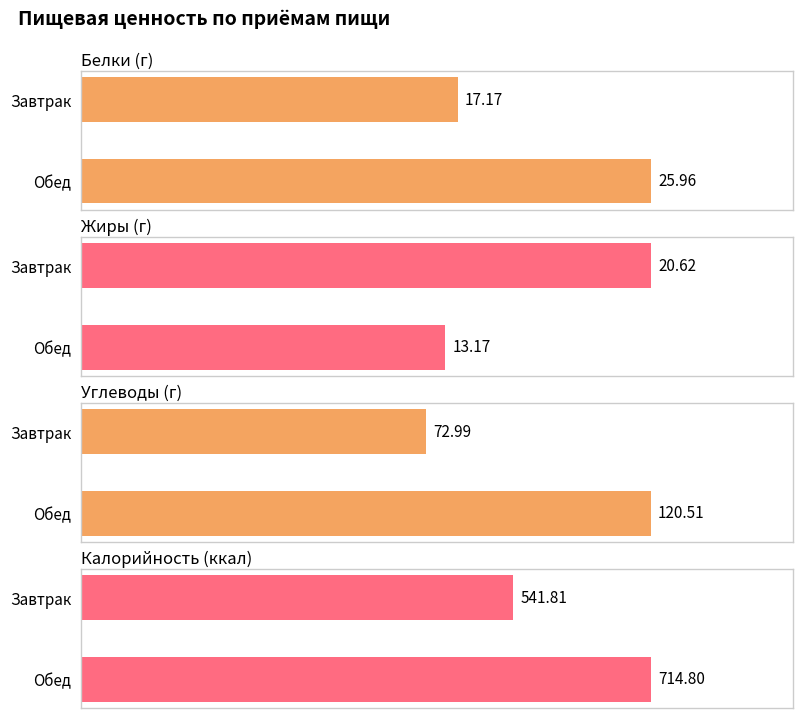

Rank the series at Обед from lowest to highest value.

Жиры, Белки, Углеводы, Калорийность